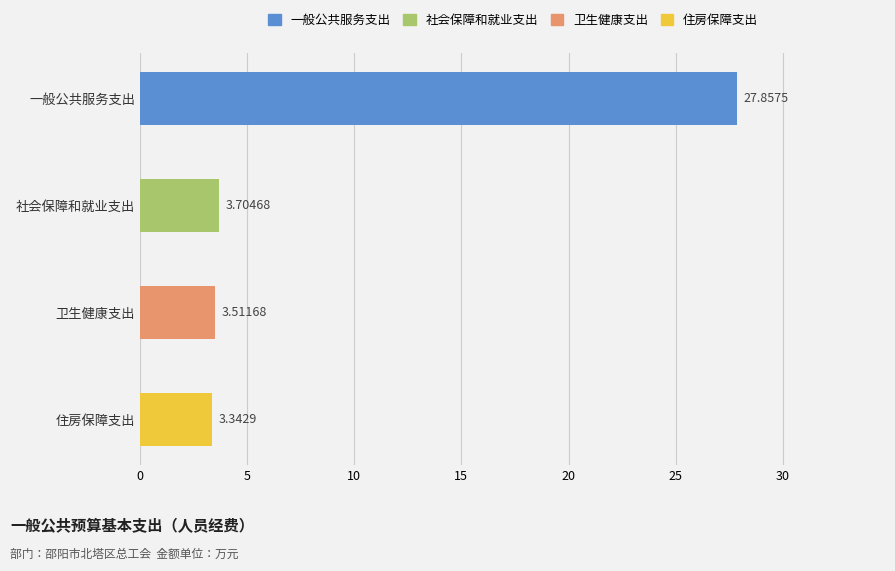

Is it true that the value at 一般公共服务支出 is 48.7?

False